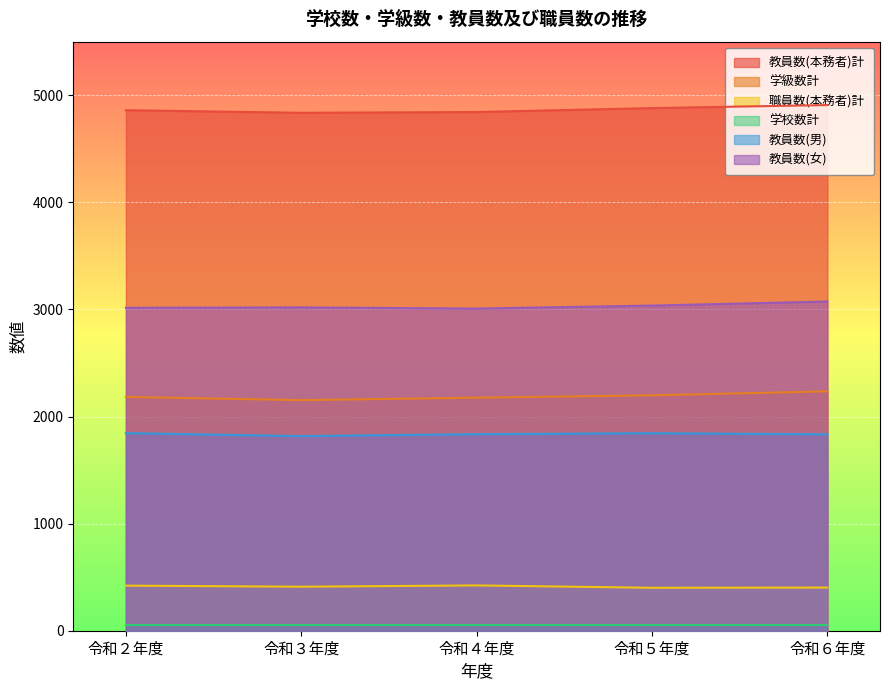

Is the value of 教員数(本務者)計 at 令和２年度 greater than the value of 教員数(男) at 令和２年度?

Yes